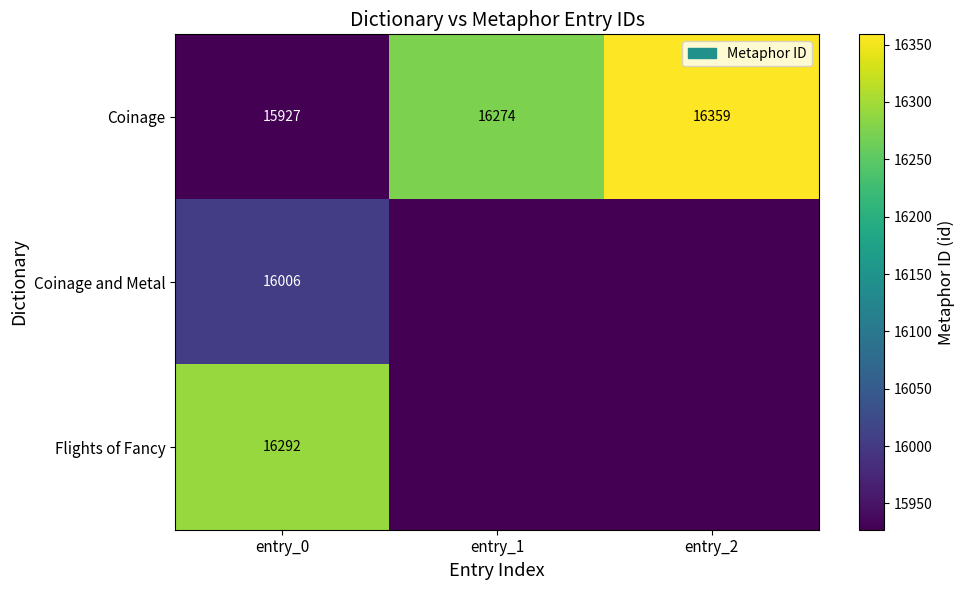

At how many categories does at least one series exceed 16137?

3